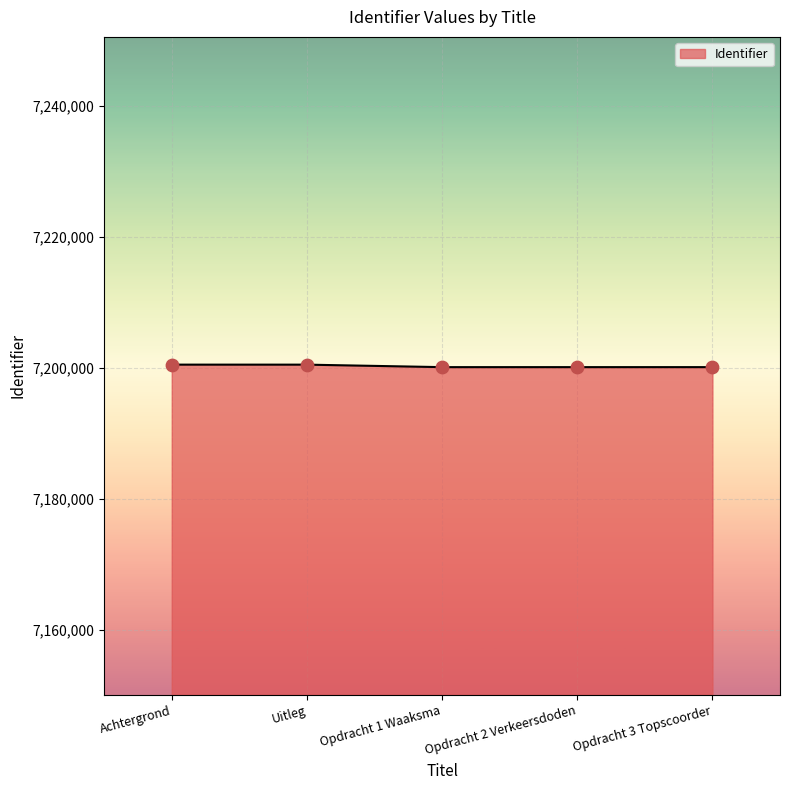

What is the change in value from Opdracht 1 Waaksma to Opdracht 3 Topscoorder?

+2